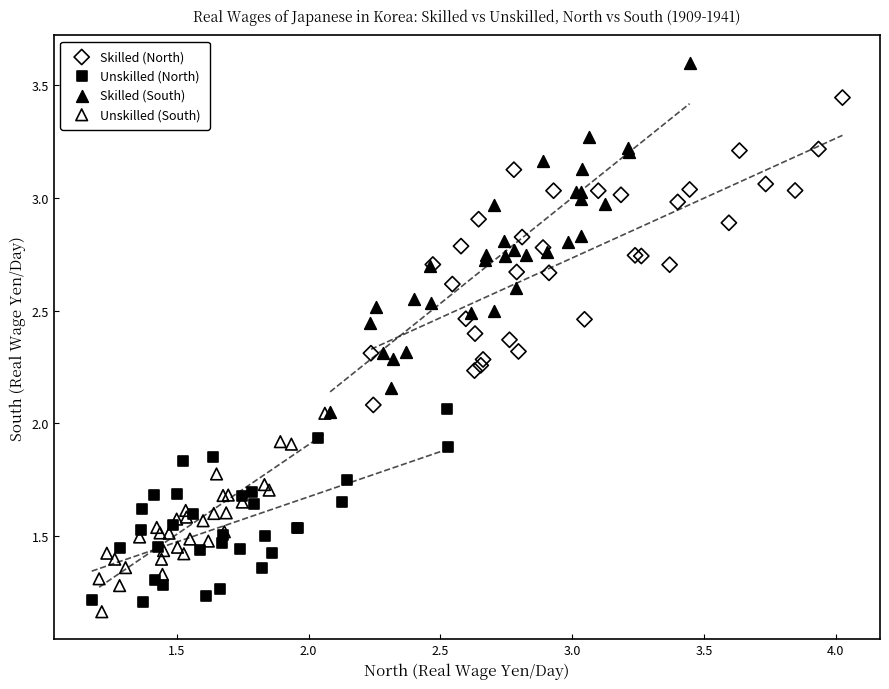

Which series reaches the minimum Y coordinate?

Unskilled (South)